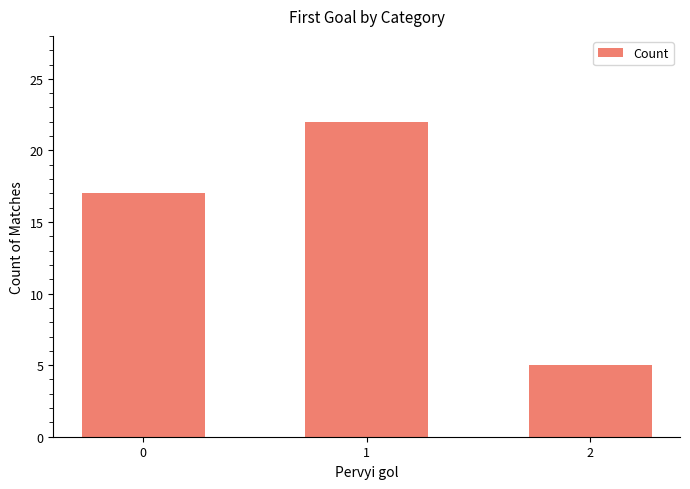

What is the difference between the values at 0 and 2?

12